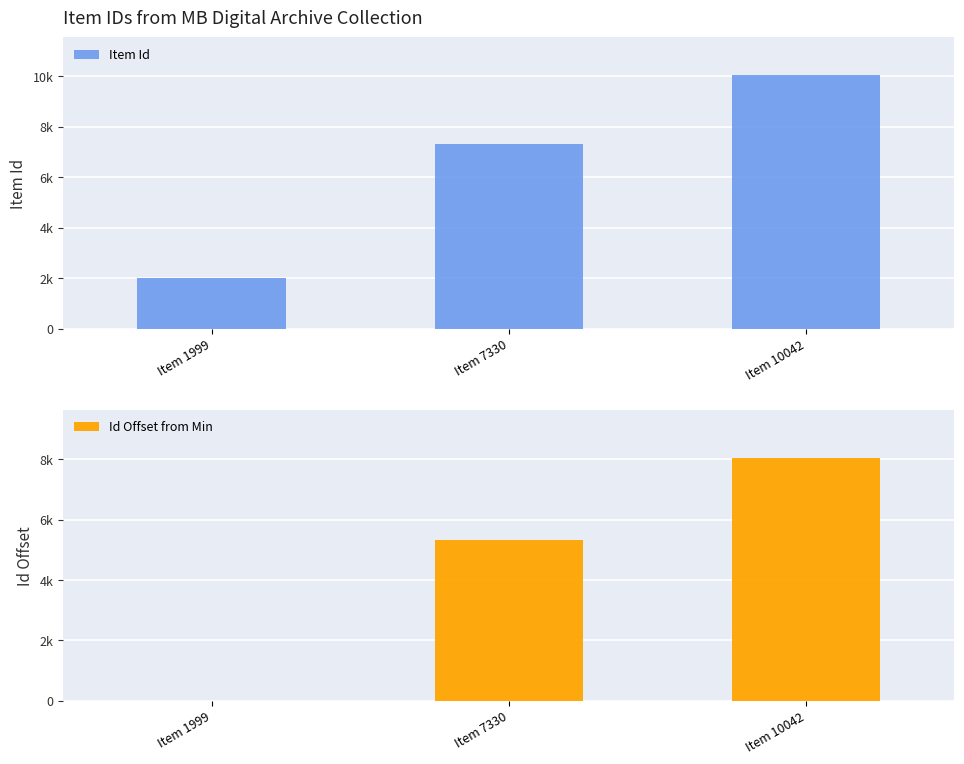

At which label does Id Offset from Min first exceed 5331?

Item 10042